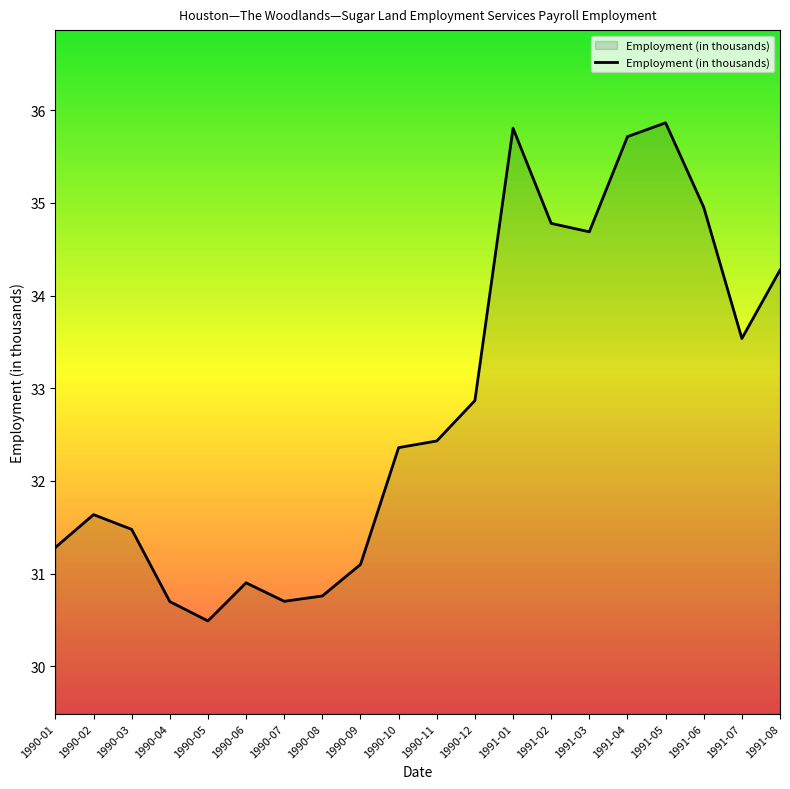

Between 1990-01 and 1991-03, which is larger?

1991-03